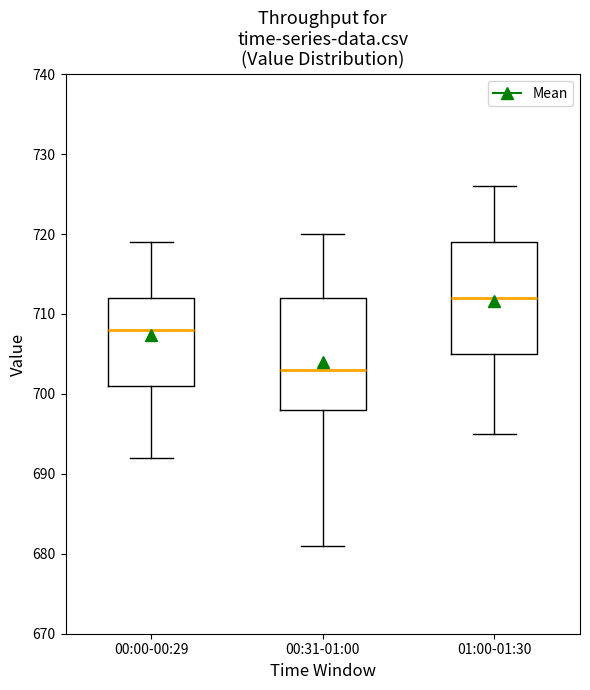

Reading left to right, transcribe this box plot: for each box, give where its median line is, the range the box spans, and where its two whiskers end, as read against the y-axis. The values are not printed on the chart, so give them approximately, as read against the axis.

00:00-00:29: median 708, box 701 to 712, whiskers 692 to 719
00:31-01:00: median 703, box 698 to 712, whiskers 681 to 720
01:00-01:30: median 712, box 705 to 719, whiskers 695 to 726